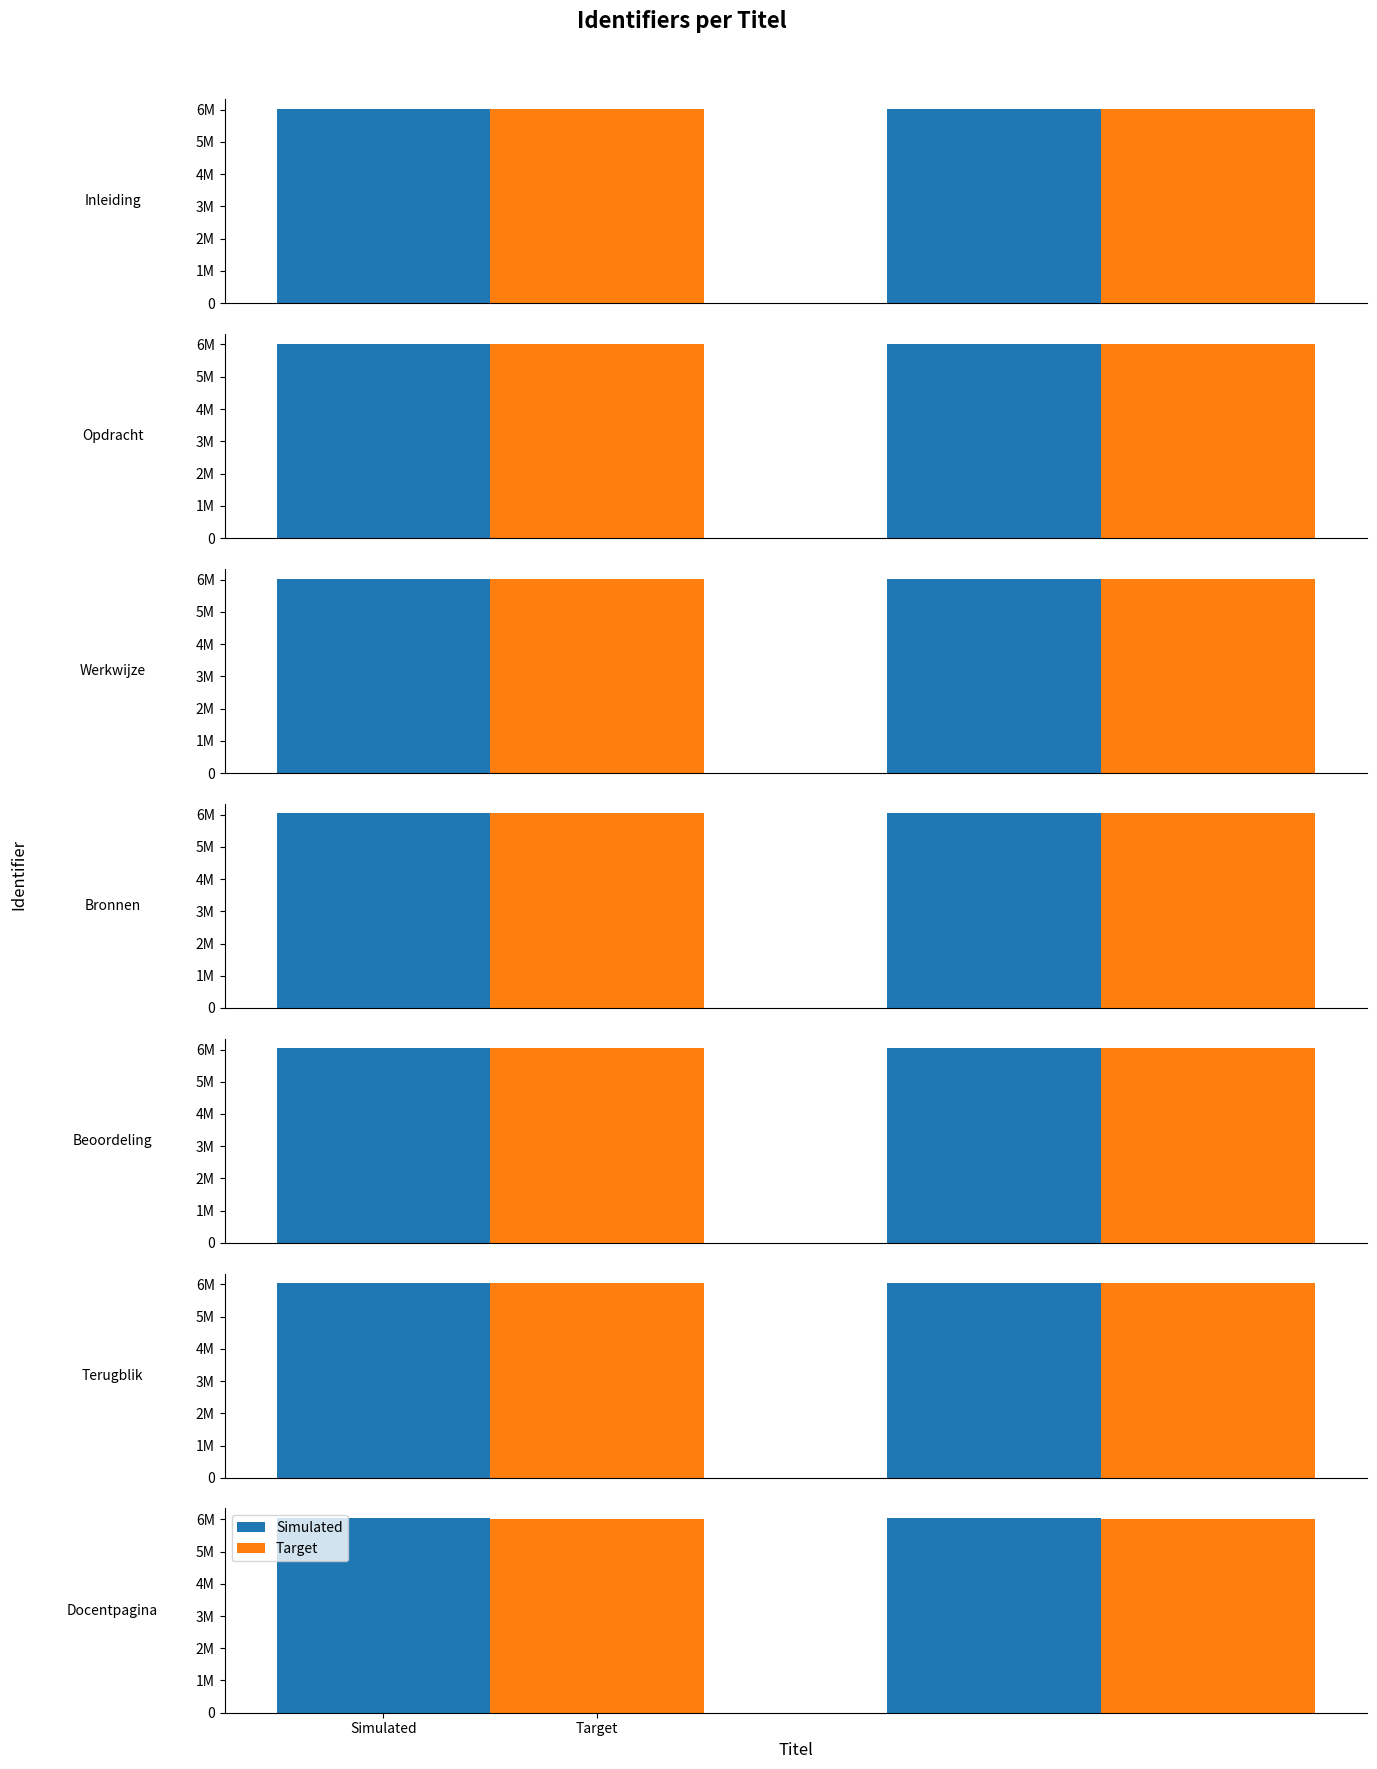

List the series in order of their peak value, highest first.

Simulated, Target